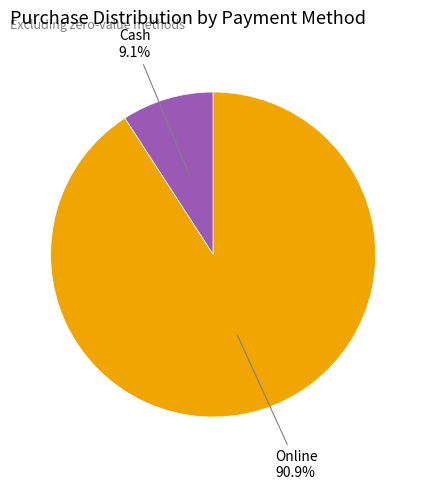

Which slice is the smallest?

Cash